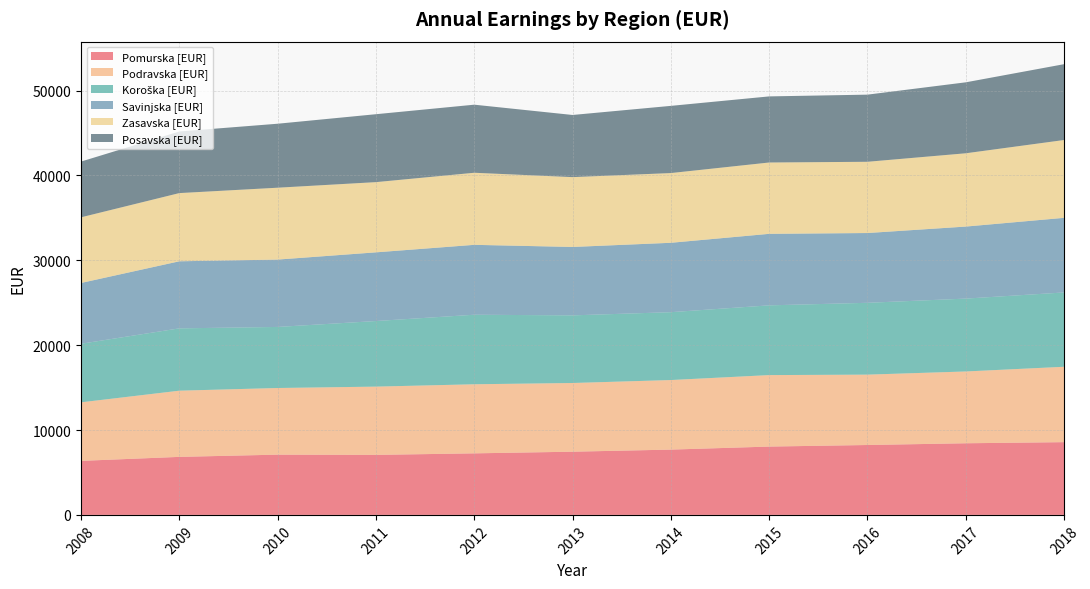

Reading left to right, transcribe all the data shown in this chart.

Pomurska [EUR]: 6366	6836	7099	7071	7251	7447	7693	8050	8235	8440	8571
Podravska [EUR]: 6897	7799	7852	8043	8140	8094	8196	8422	8291	8459	8882
Koroška [EUR]: 6900	7343	7194	7727	8192	7968	7995	8217	8463	8585	8756
Savinjska [EUR]: 7163	7902	7936	8092	8235	8059	8175	8425	8220	8486	8790
Zasavska [EUR]: 7734	8035	8468	8273	8492	8227	8215	8405	8394	8635	9170
Posavska [EUR]: 6567	7258	7537	8002	8020	7323	7916	7787	7910	8360	8934